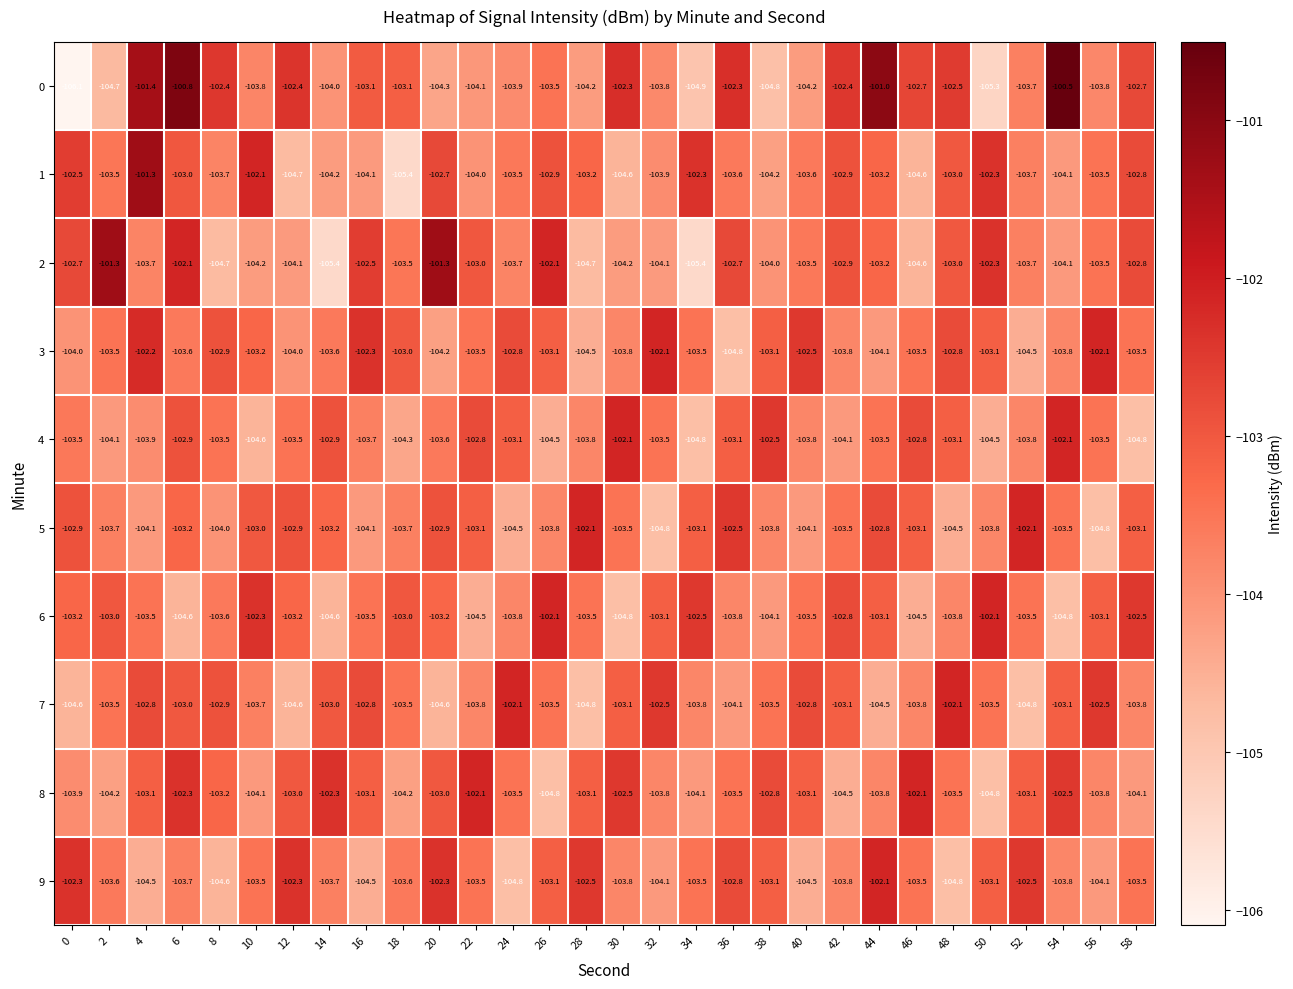

Which series has the largest range (max minus min)?

0